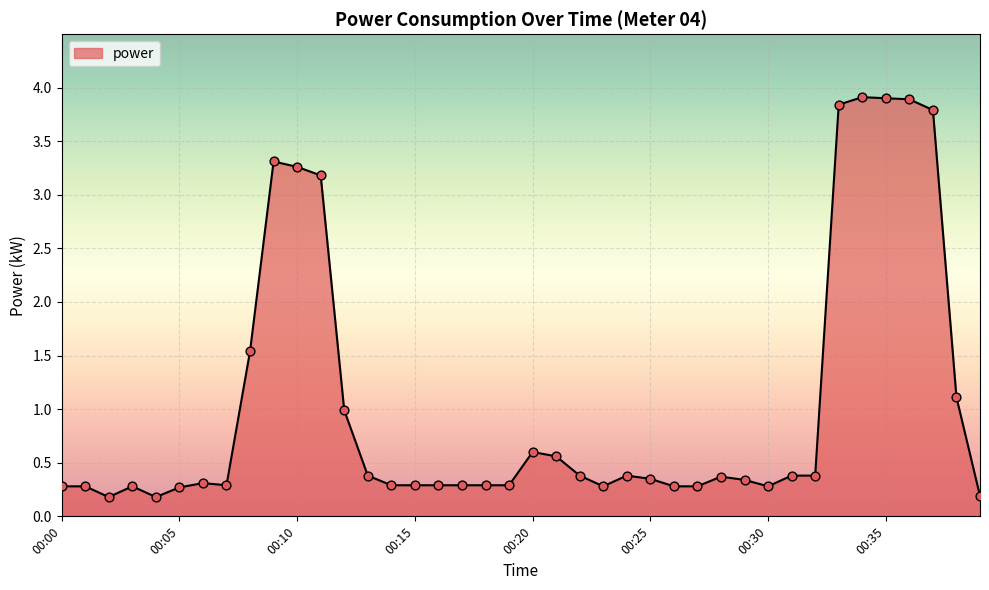

What is the greatest value displayed?

3.9